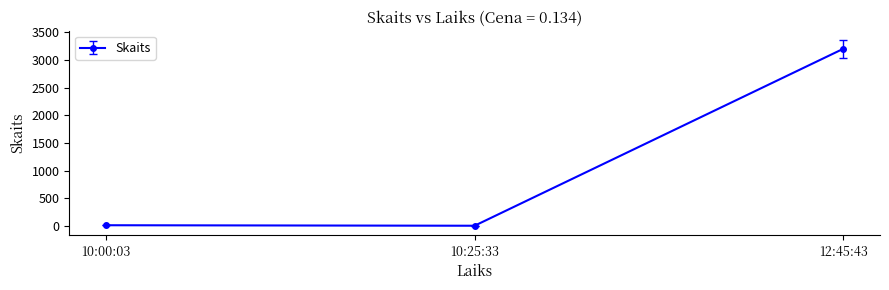

What is the greatest value displayed?

3200